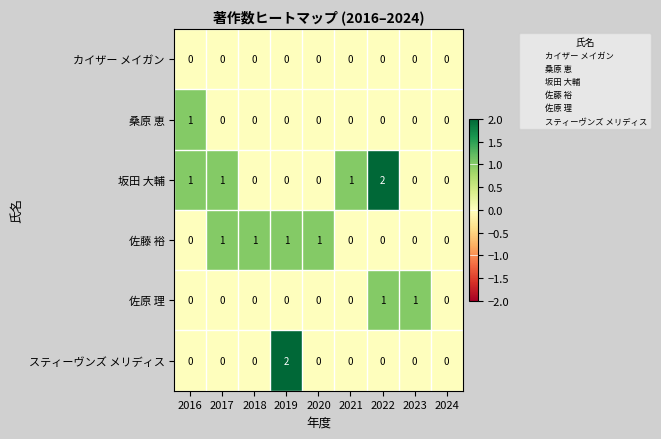

What is the sum of all 佐藤 裕 values?

4